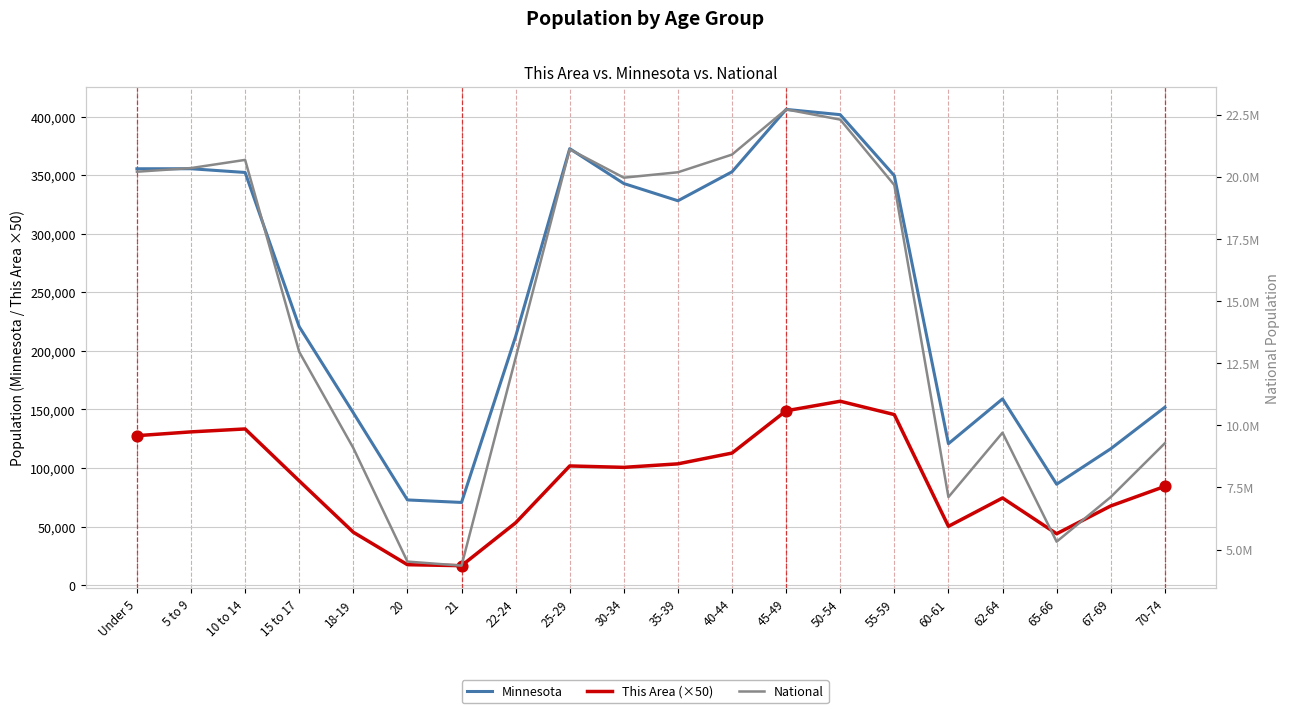

Which series contains the highest Y value?

National